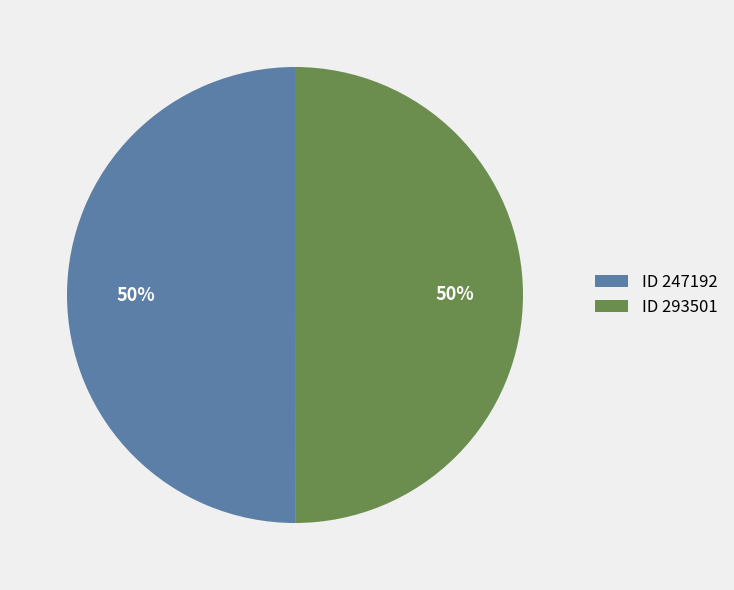

The ID 293501 slice represents 57% of the pie. True or false?

False